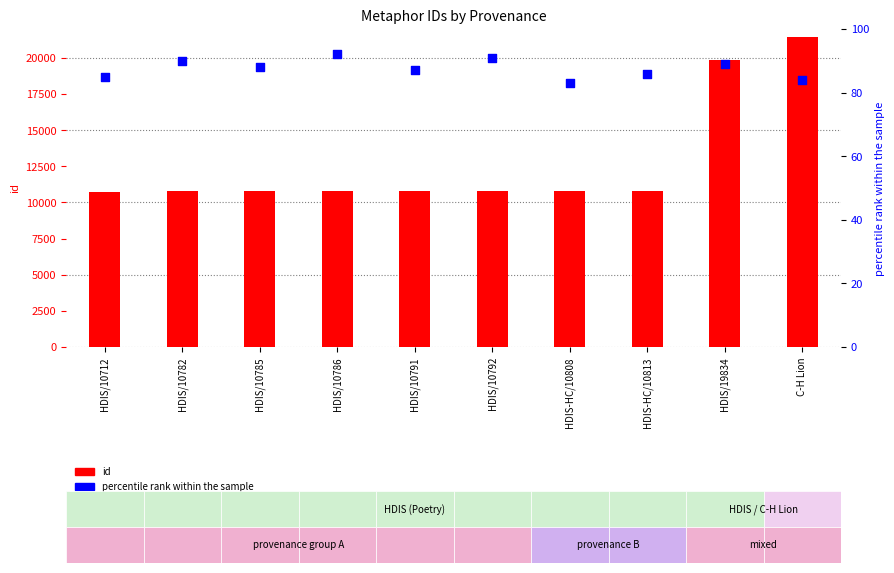

Which series reaches the minimum Y coordinate?

percentile rank within the sample